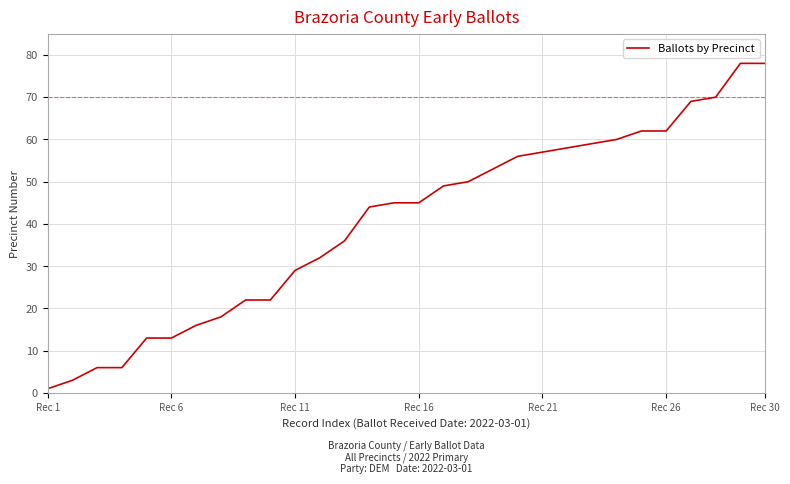

What is the difference between the maximum and minimum values?

77